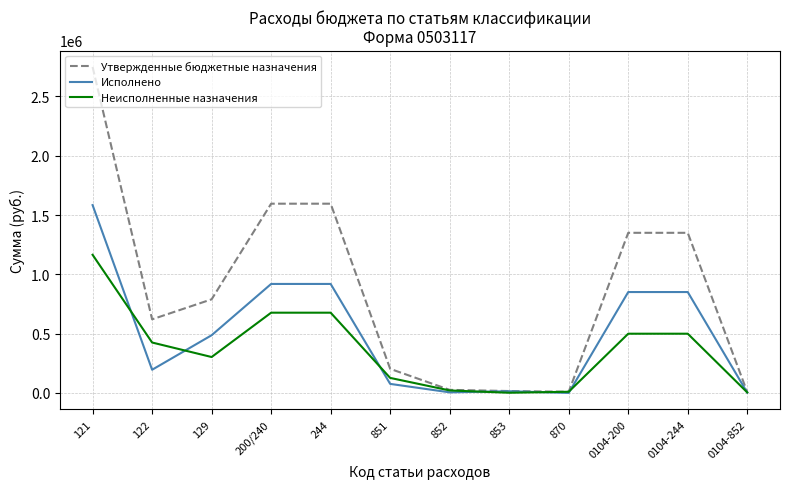

At which category is the sum across all series the highest?

121